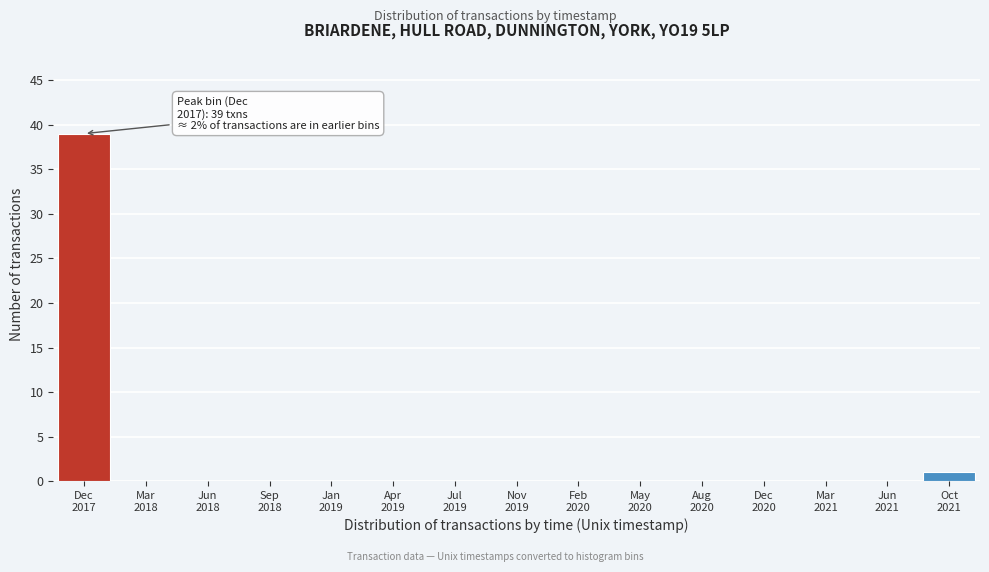

What is the sum of all values?

40